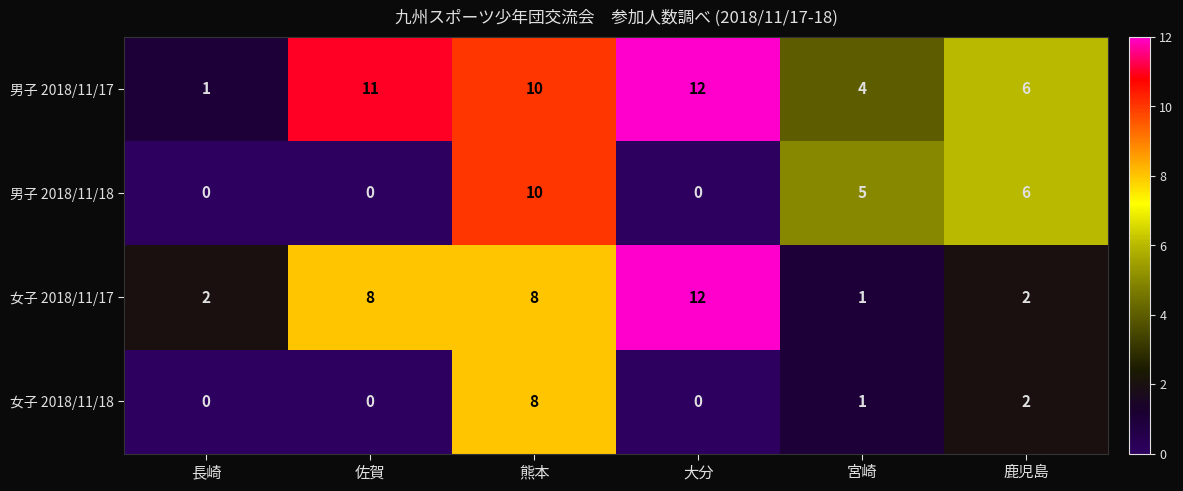

Between 長崎 and 鹿児島, which series saw the biggest shift?

男子 2018/11/18